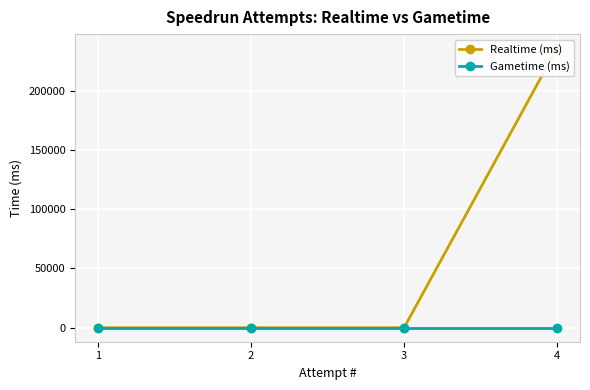

True or false: Gametime (ms) and Realtime (ms) cross at least once.

False